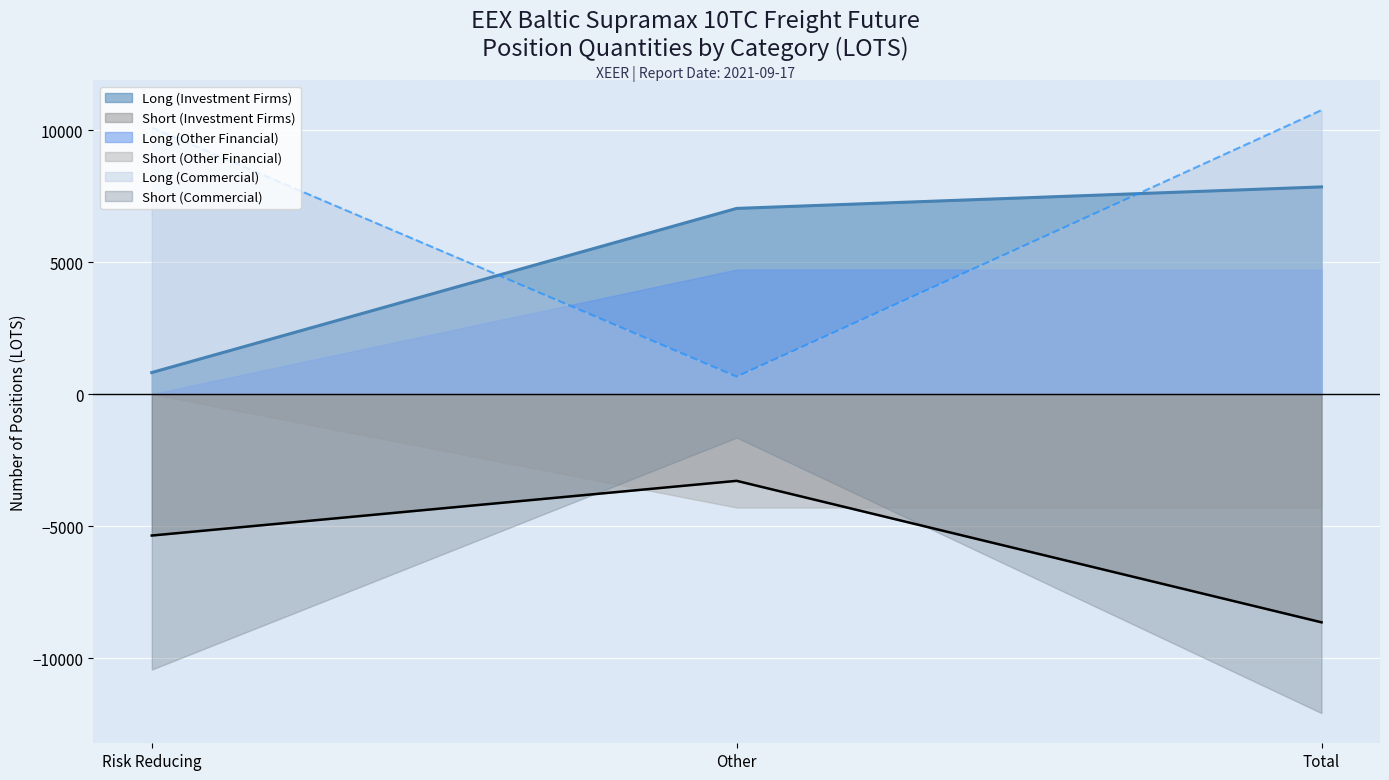

At which label does Long (Commercial) first exceed 10096?

Total